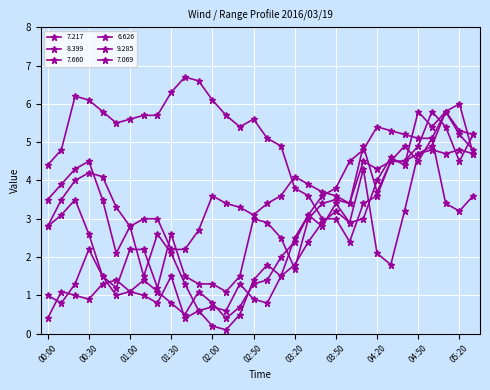

Does the chart have visible grid lines?

Yes